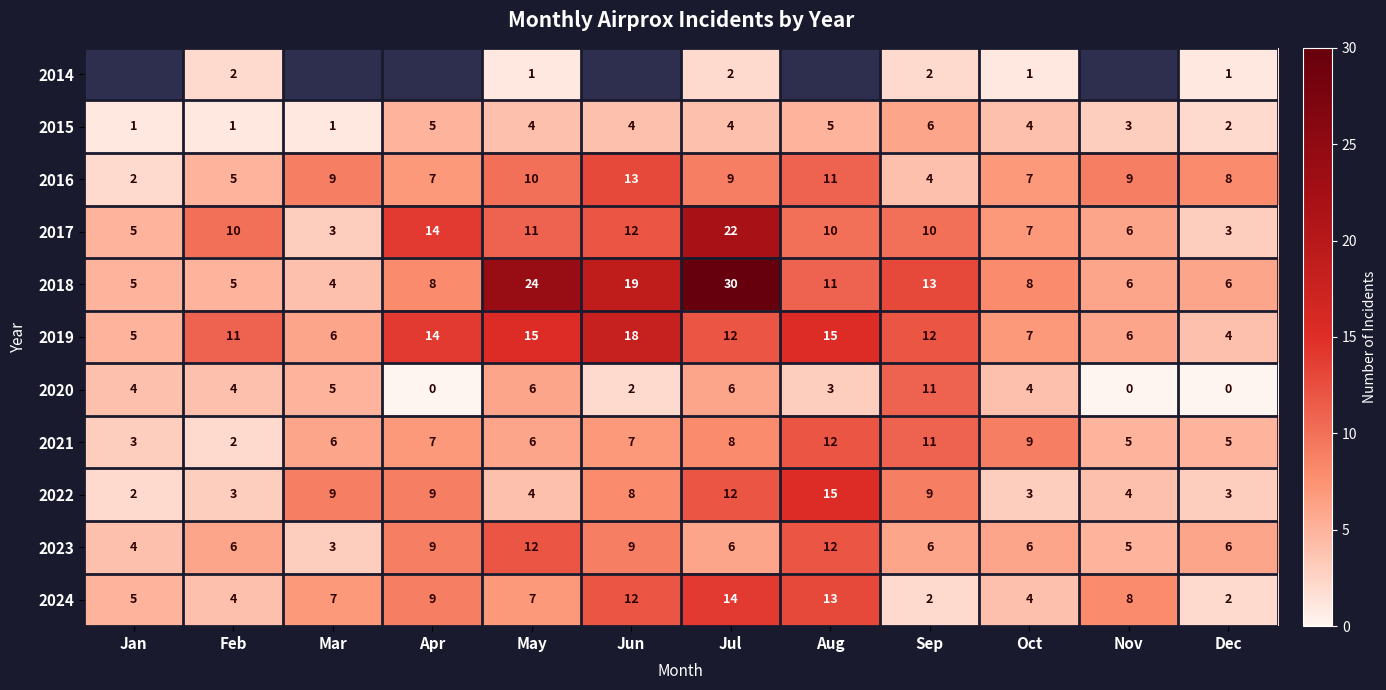

What is the total value across all series at Dec?

40